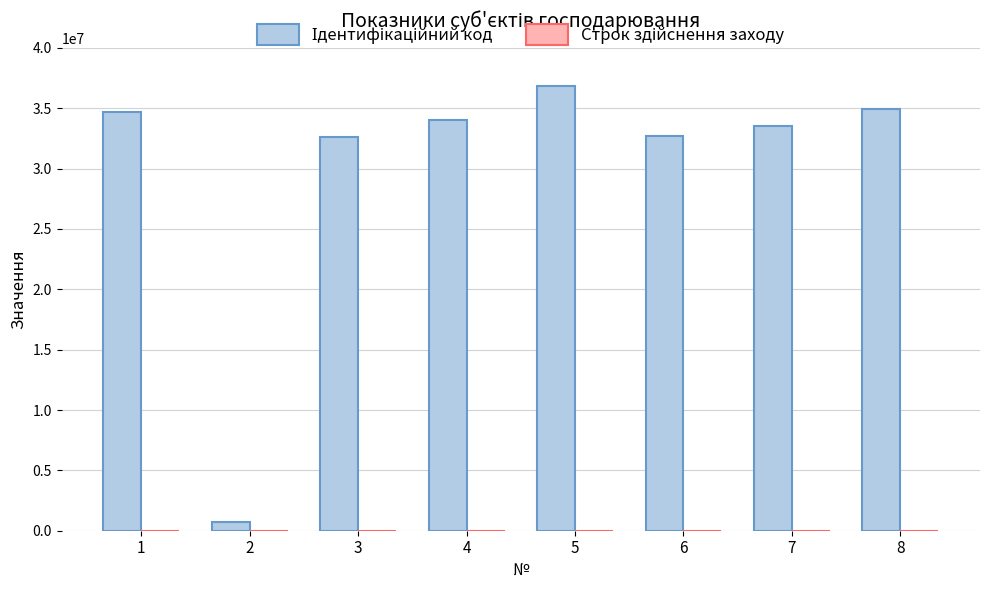

What is the maximum value shown in the chart?

36833831